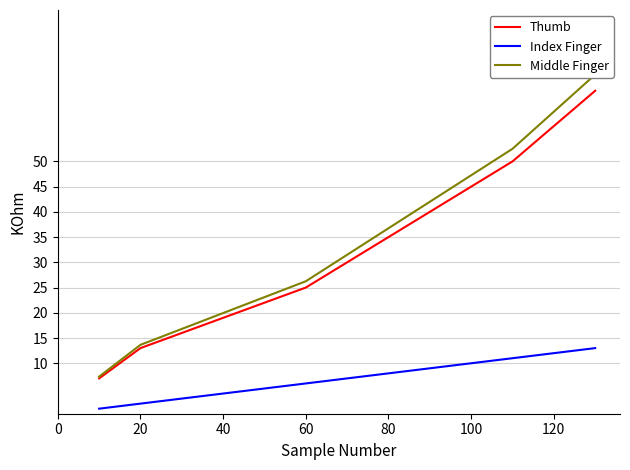

True or false: Middle Finger has more than 0 points higher than both neighbors.

False